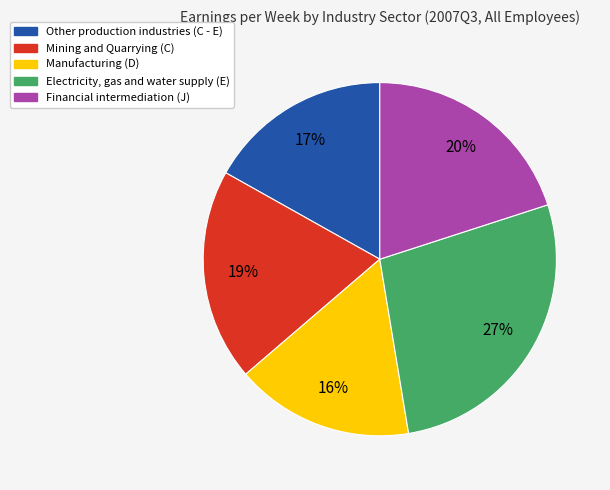

True or false: Other production industries (C - E) accounts for 8% of the total.

False